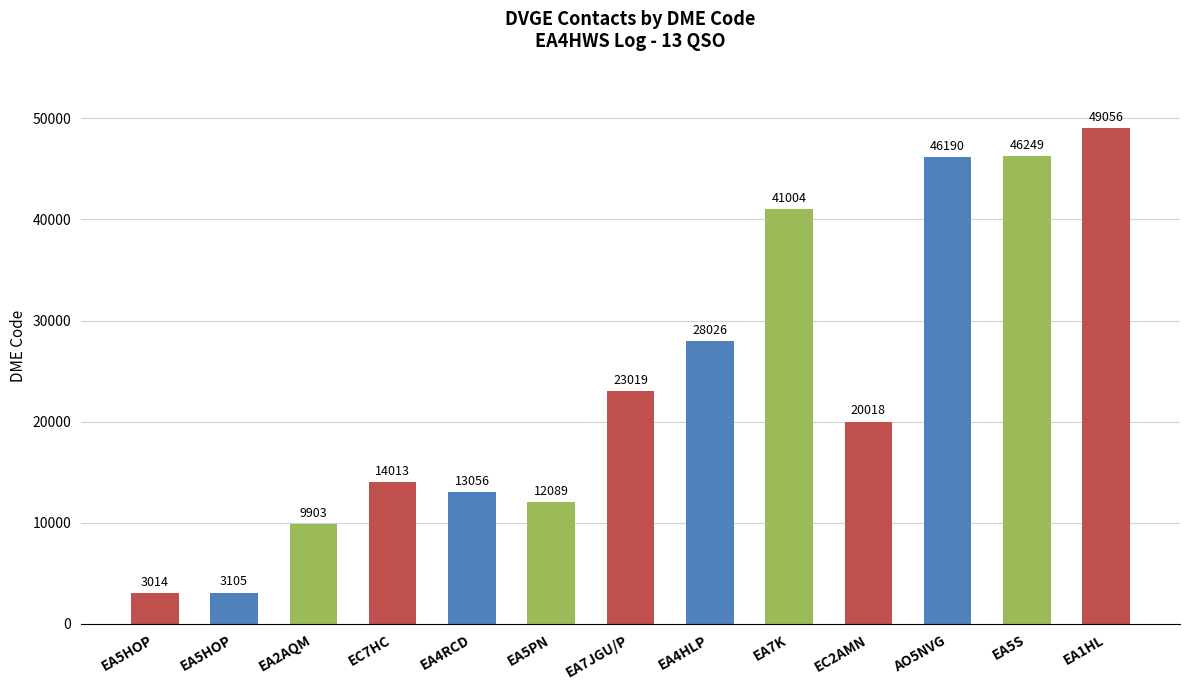

What is the label of the 13th bar from the right?

EA5HOP